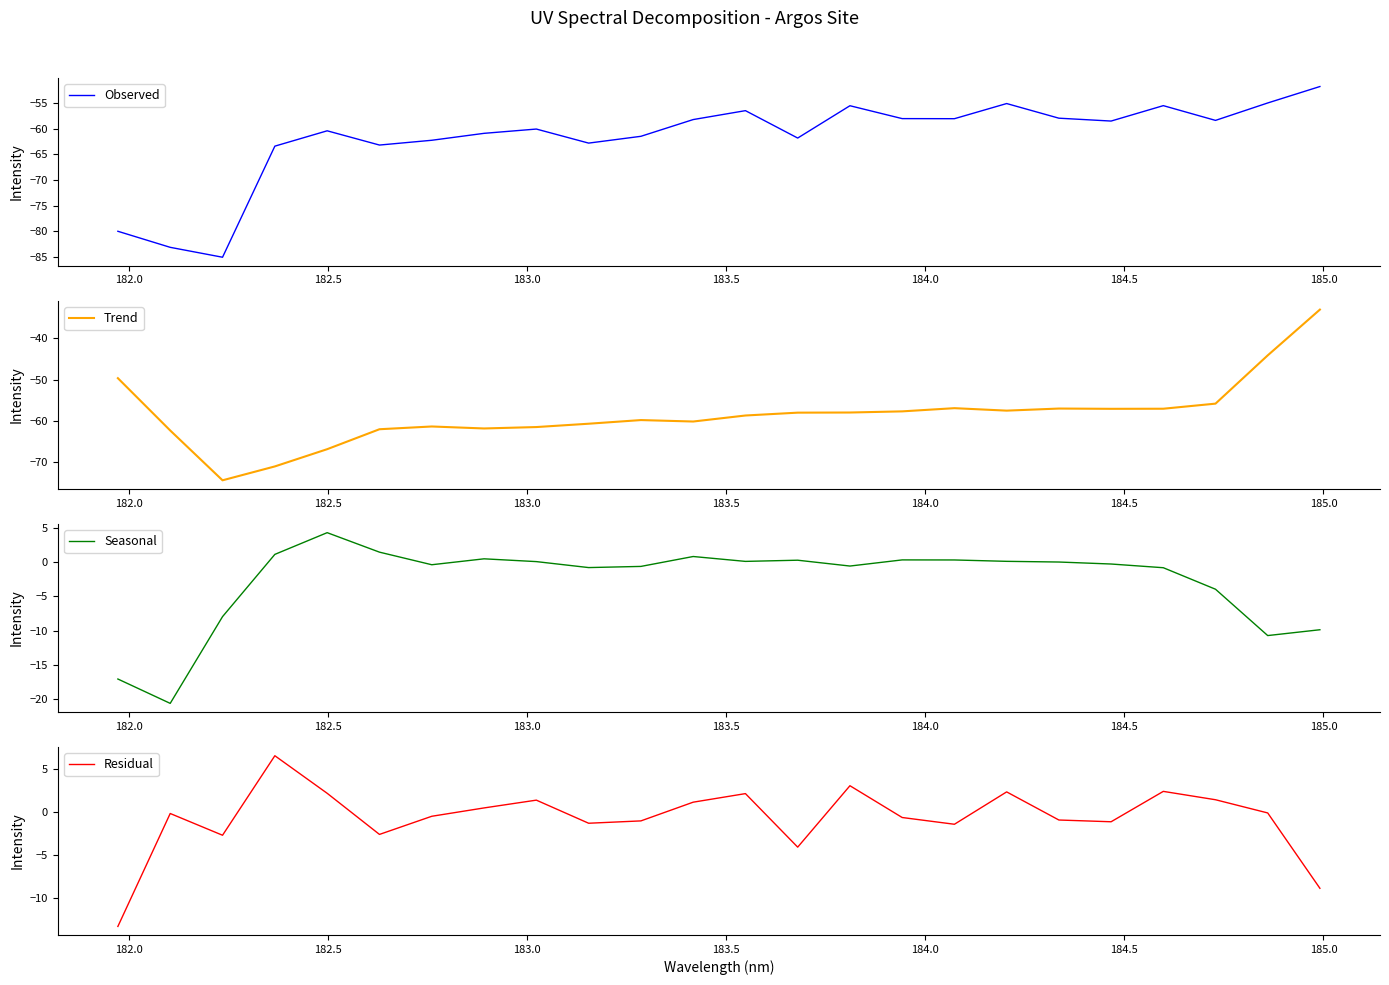

What is the lowest value of the Seasonal series?

-20.6